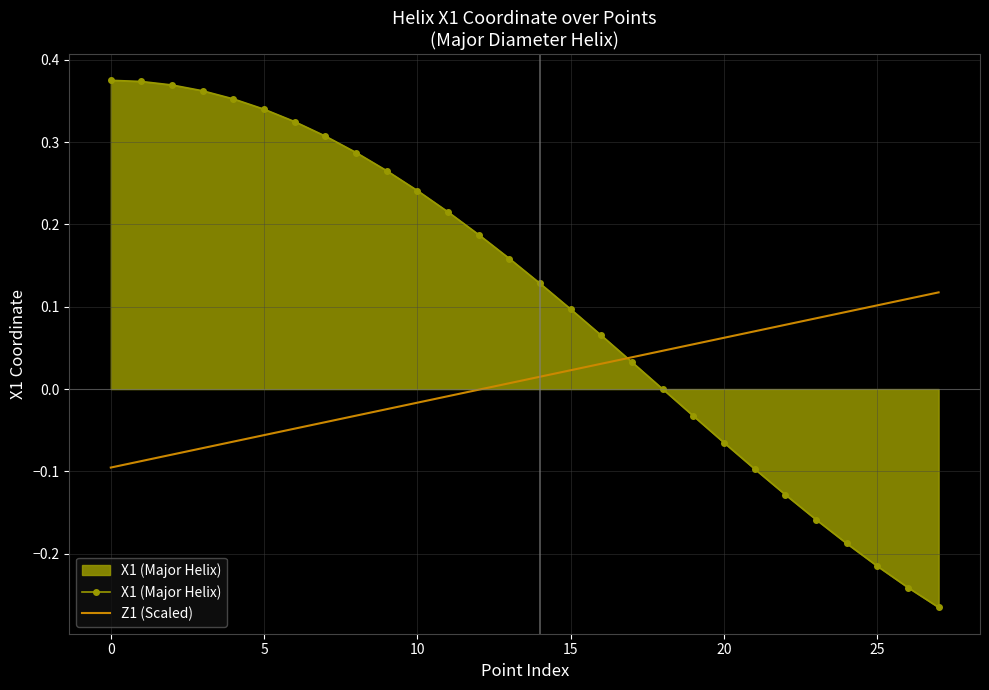

Rank the series by their average value, from highest to lowest.

X1 (Major Helix), Z1 (Scaled)